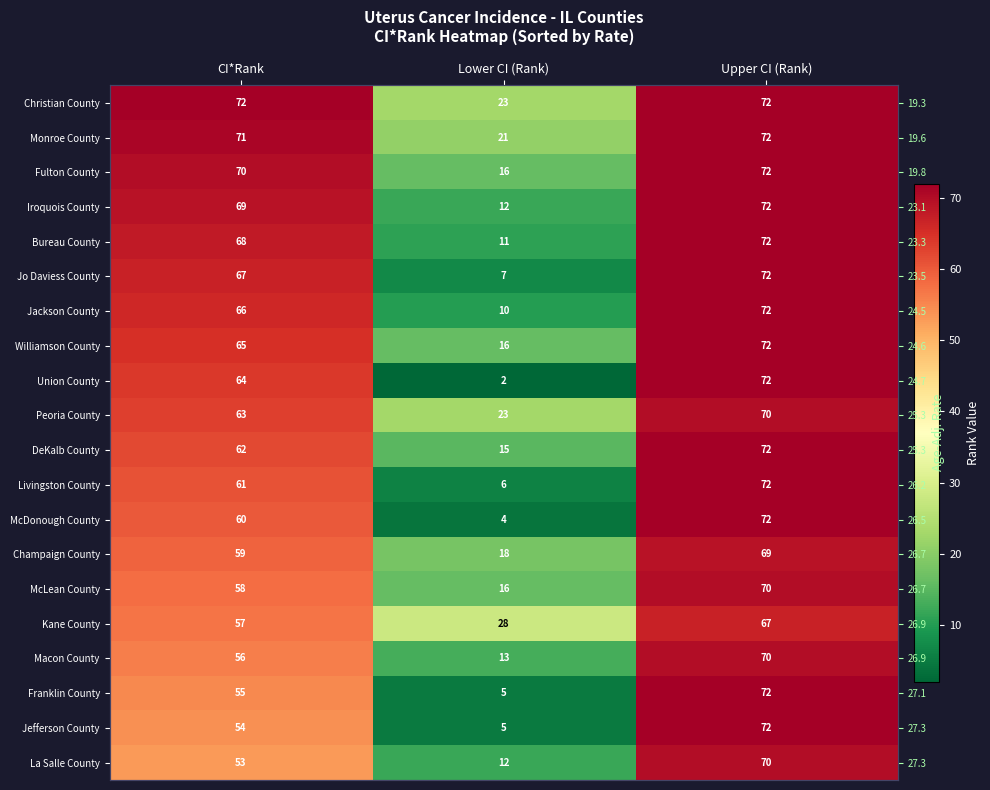

True or false: Union County has a value of 13 at CI*Rank.

False